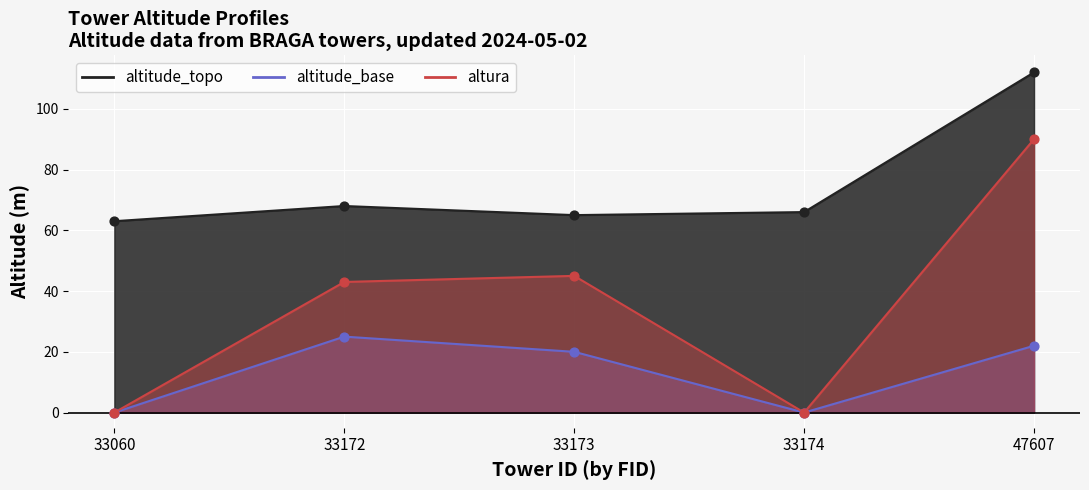

What is the total value across all series at 33173?

130